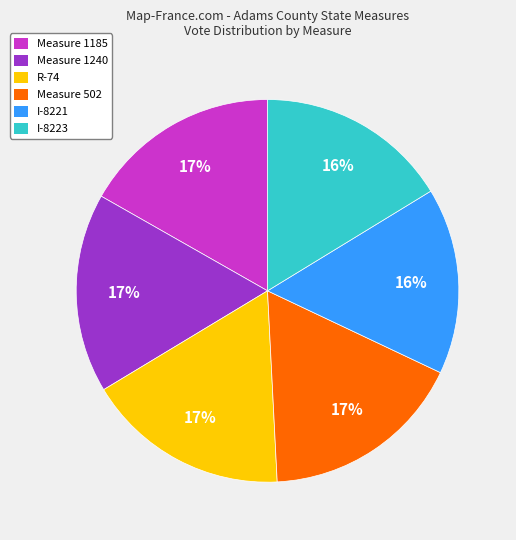

To the nearest percent, what portion does I-8221 represent?

16%